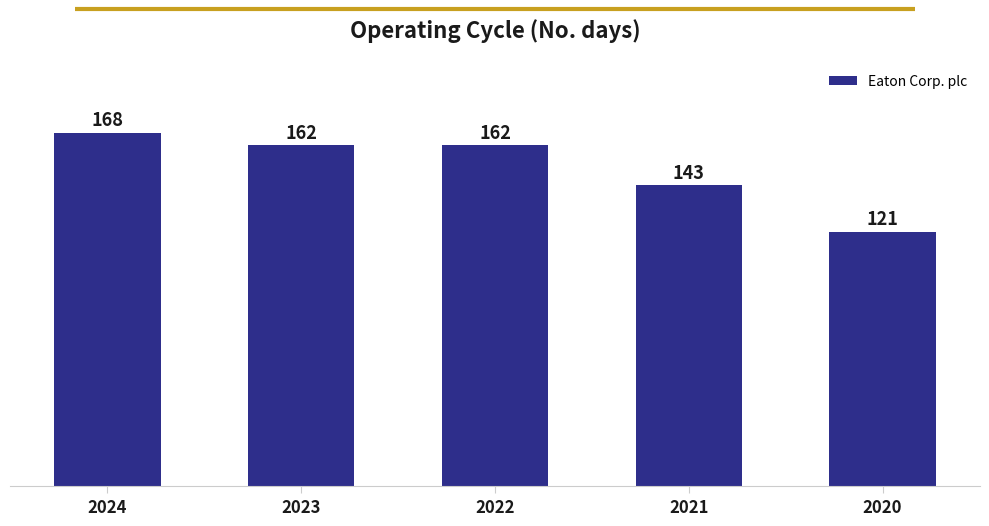

Approximately how many times larger is the value at 2020 compared to 2021?

0.8